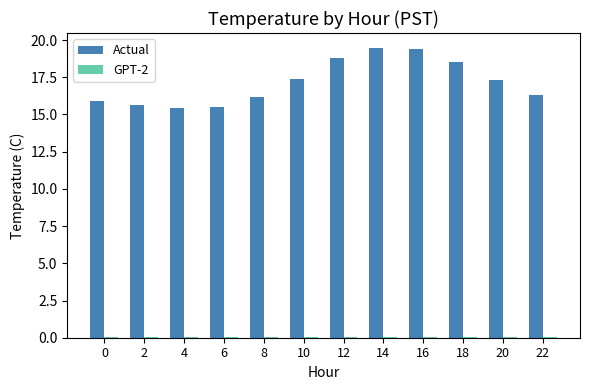

Which series changed the most between 4 and 20?

Actual